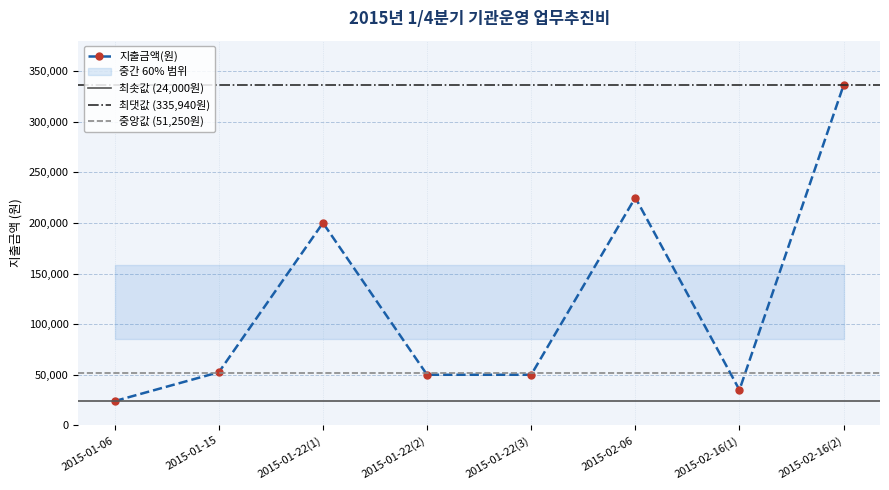

Is it true that the value at 2015-02-16(1) is 35000?

True